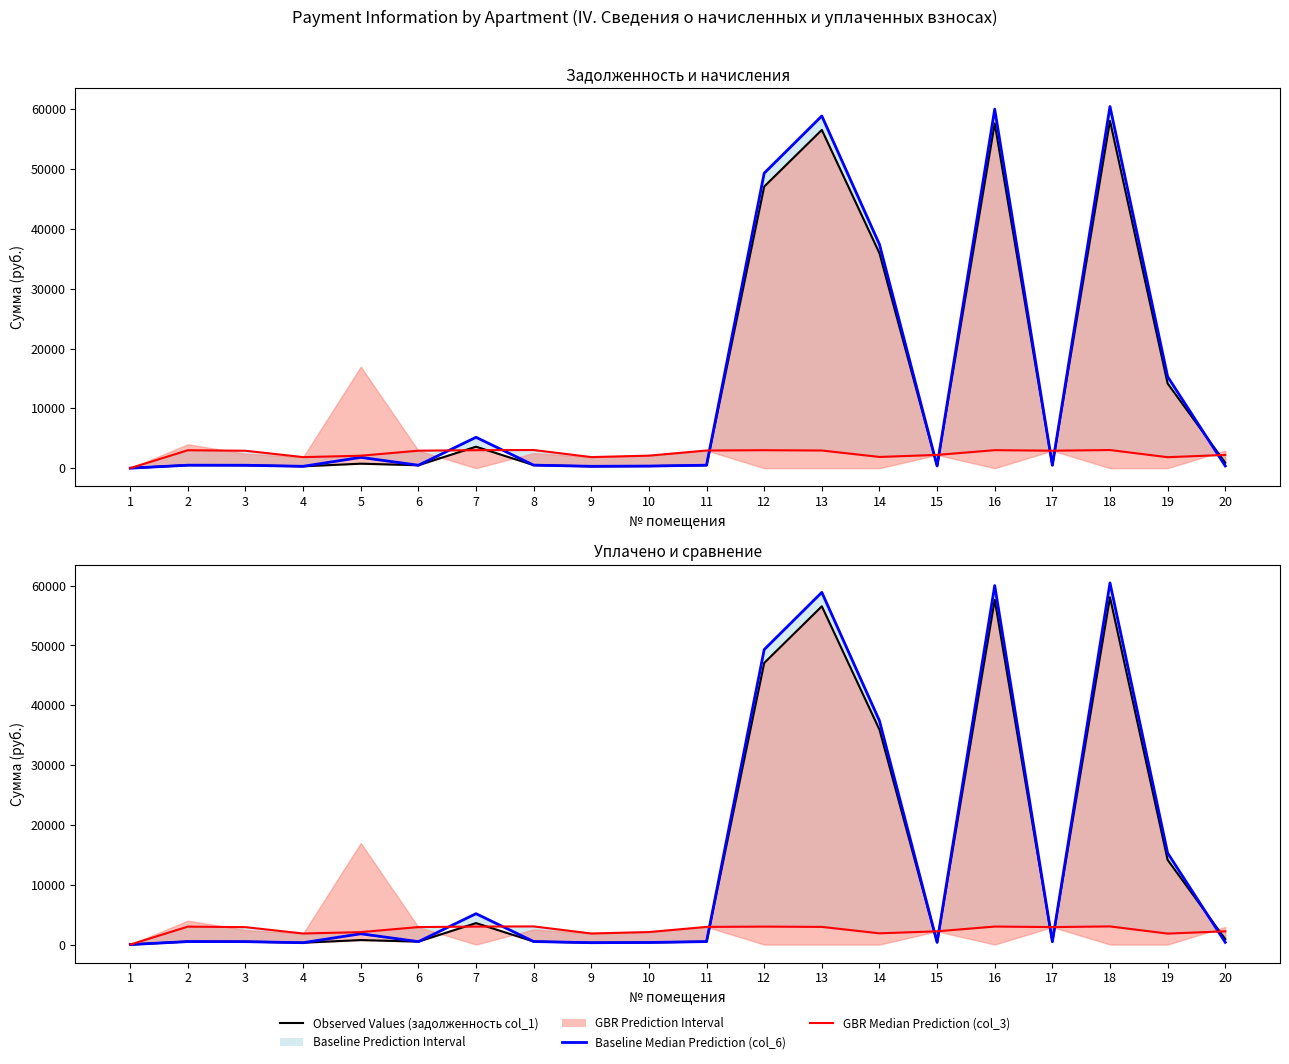

Reading right to left, transcribe all the data shown in this chart.

Observed Values (zadoljennost): 901.2	14158.5	58068.3	486.8	57647.5	368.9	35934.6	56553.0	47081.9	491.9	348.4	308.2	507.9	3587.2	486.8	747.8	307.4	486.2	507.6	0.0
Baseline Median (col_6): 368.9	15303.4	60461.3	486.8	60023.2	368.9	37415.5	58883.6	49317.8	491.9	348.4	308.2	503.3	5161.0	486.8	1801.1	307.4	483.7	494.8	0.0
GBR Median (nachisleno): 2213.6	1831.4	3030.5	2920.7	3008.5	2213.6	1875.4	2951.4	2999.8	2951.4	2090.6	1849.0	3030.5	3004.1	2920.7	2077.4	1844.6	2907.5	2995.3	0.0